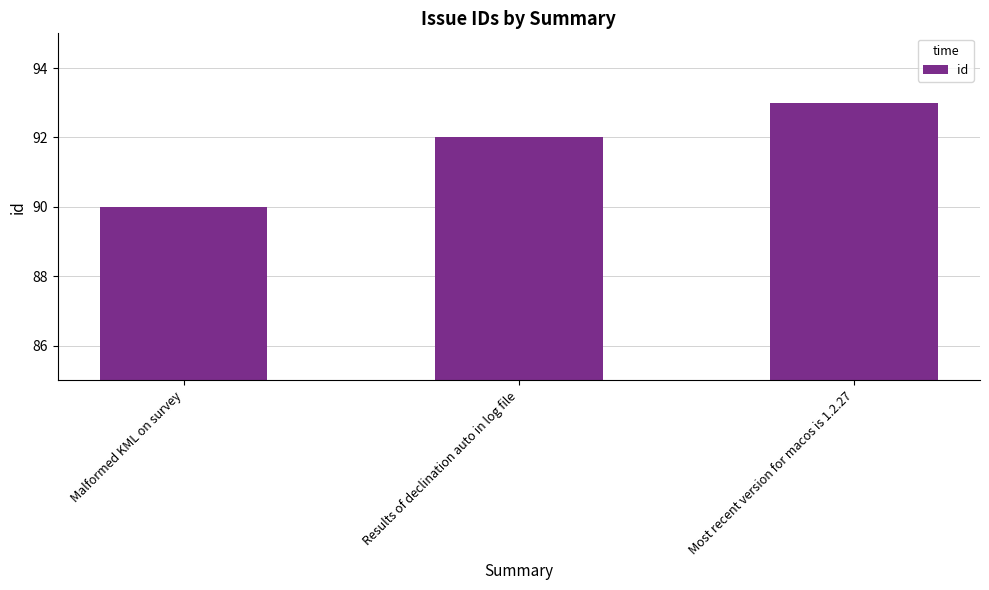

What is the difference between the values at Most recent version for macos is 1.2.27 and Results of declination auto in log file?

1